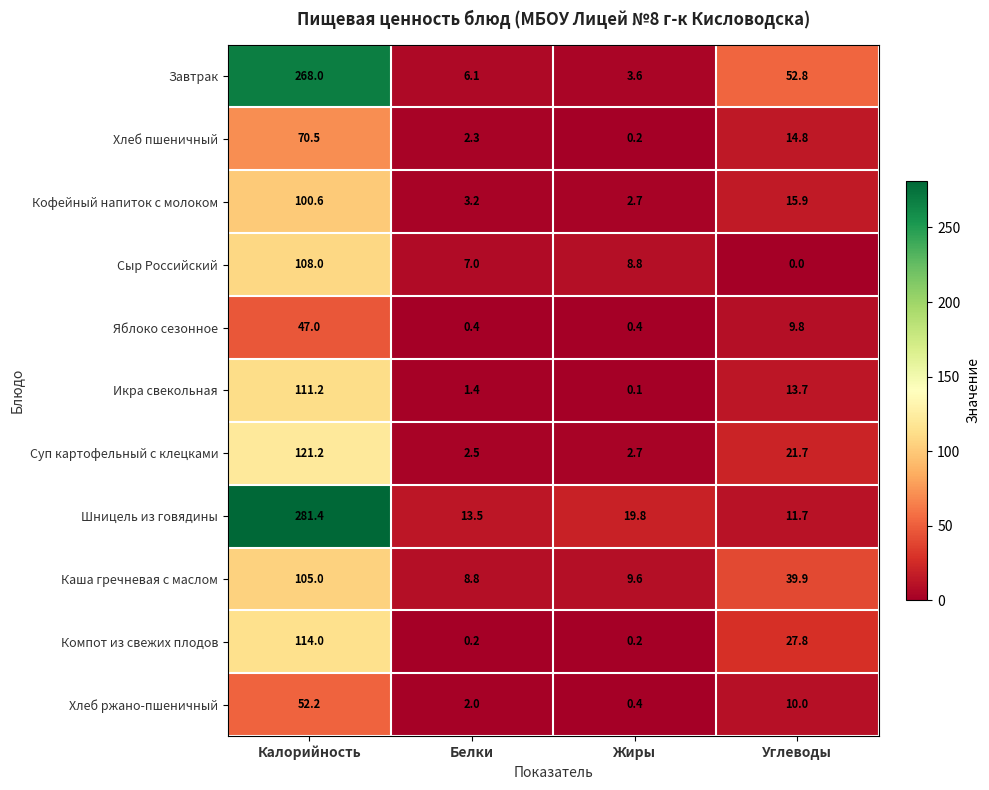

What is the difference between the second highest and minimum values in the Сыр Российский series?

8.8